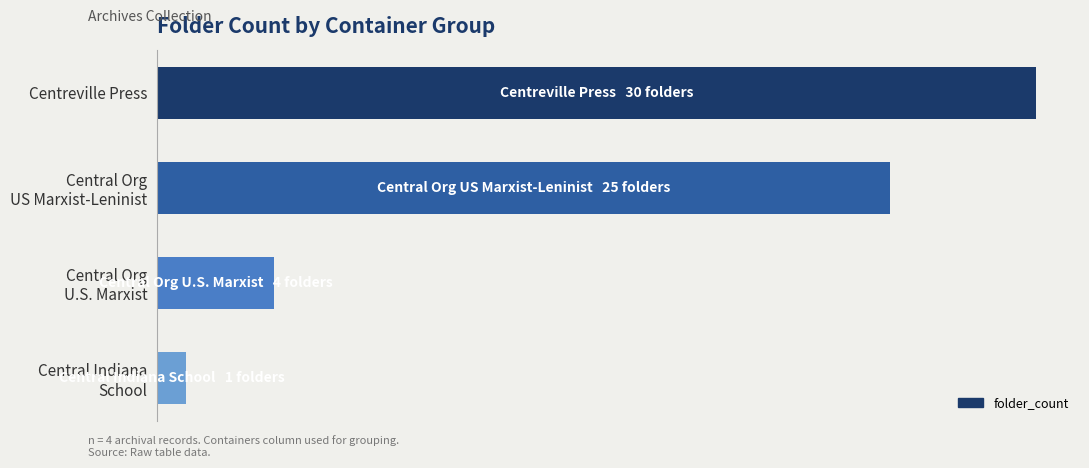

Count the values in the range 4 to 30.

3